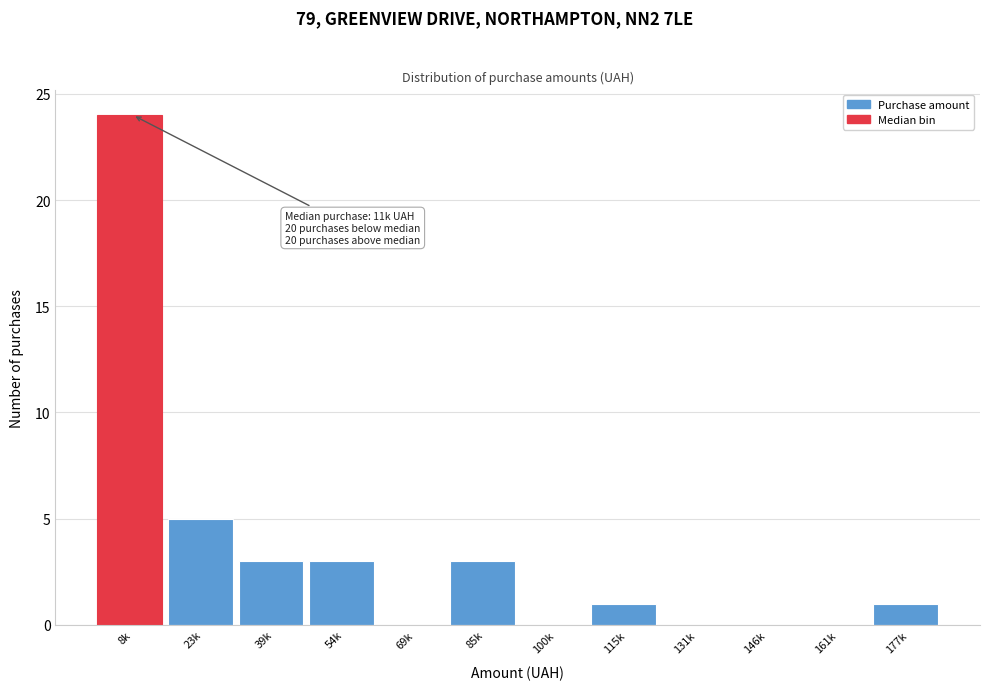

Reading right to left, transcribe all the data shown in this chart.

177k=1	161k=0	146k=0	131k=0	115k=1	100k=0	85k=3	69k=0	54k=3	39k=3	23k=5	8k=24